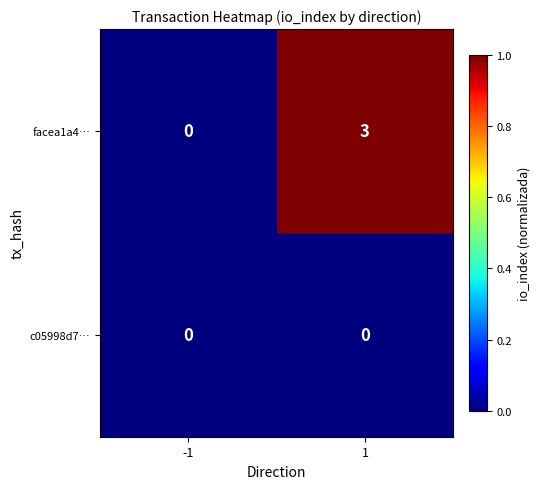

The value of facea1a4… at -1 is -2. True or false?

False